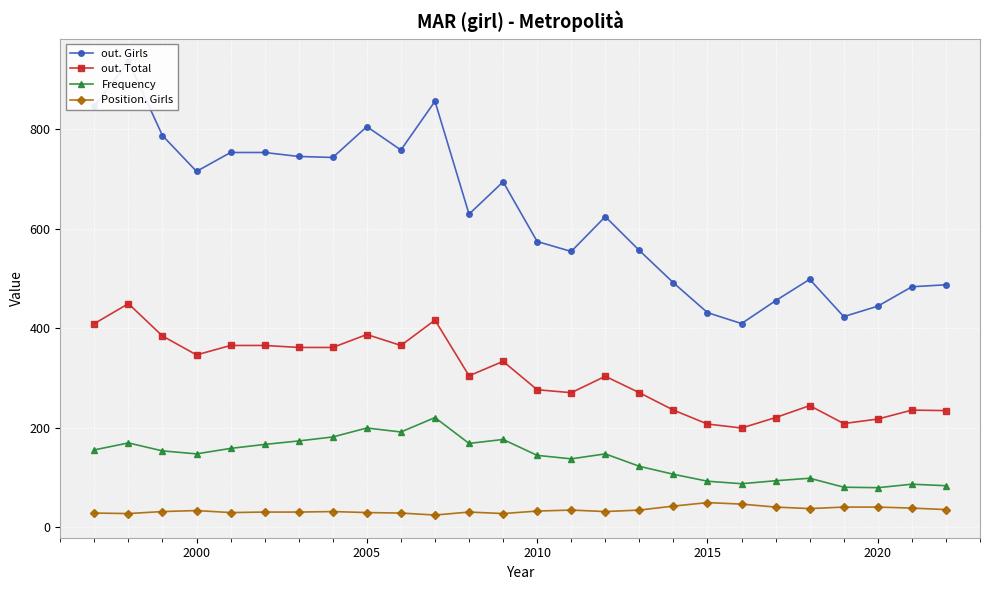

How many lines are shown in the chart?

4